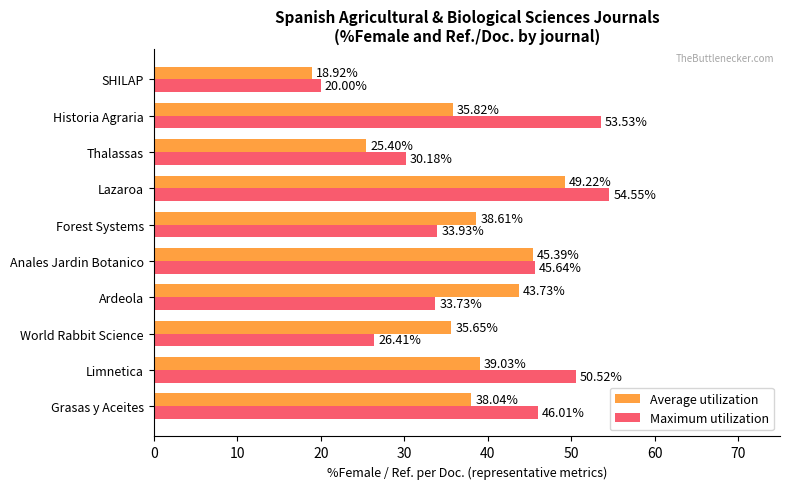

Is the value of Average utilization at Anales Jardin Botanico greater than the value of Maximum utilization at Historia Agraria?

No